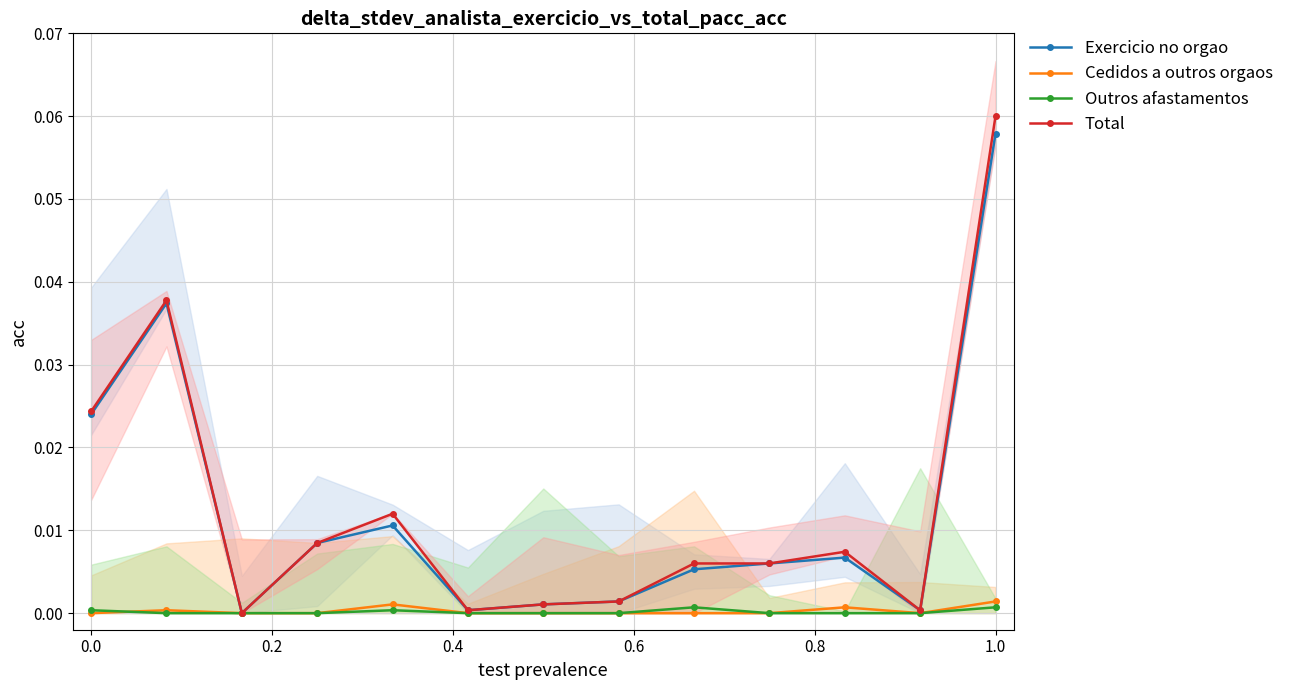

What position from the right is 8?

5